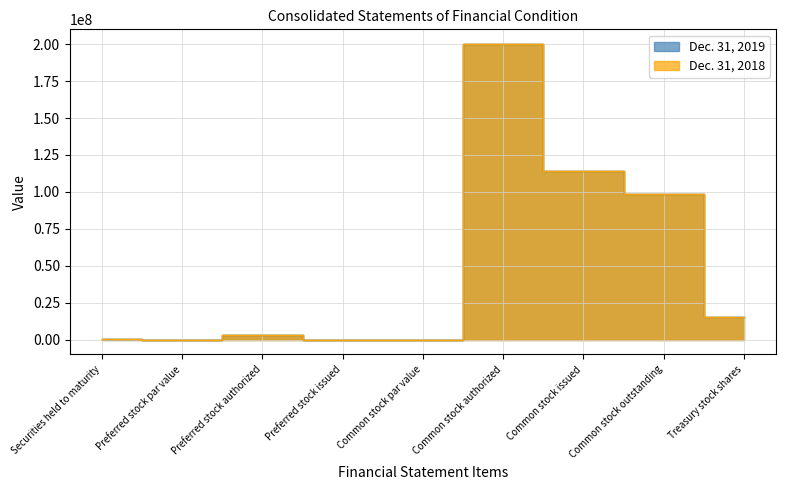

Which series ends up on top after the final intersection of Dec. 31, 2019 and Dec. 31, 2018?

Dec. 31, 2019